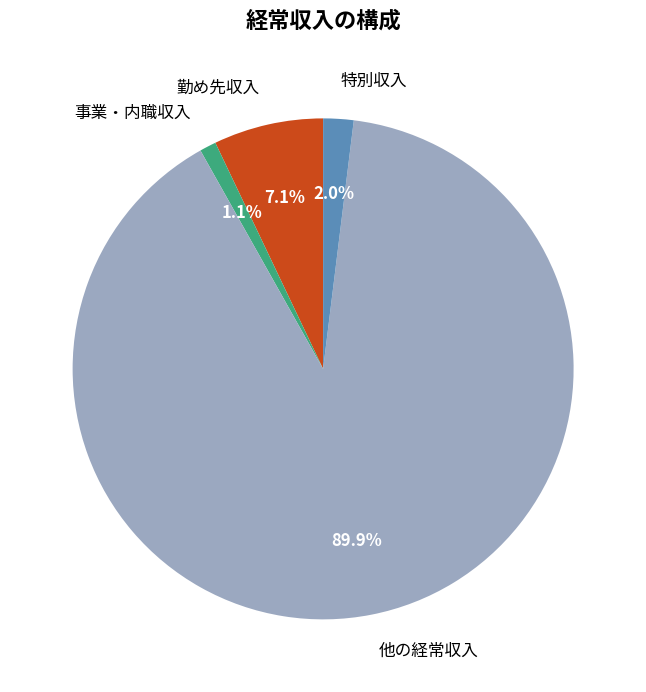

True or false: 特別収入 accounts for 2% of the total.

True